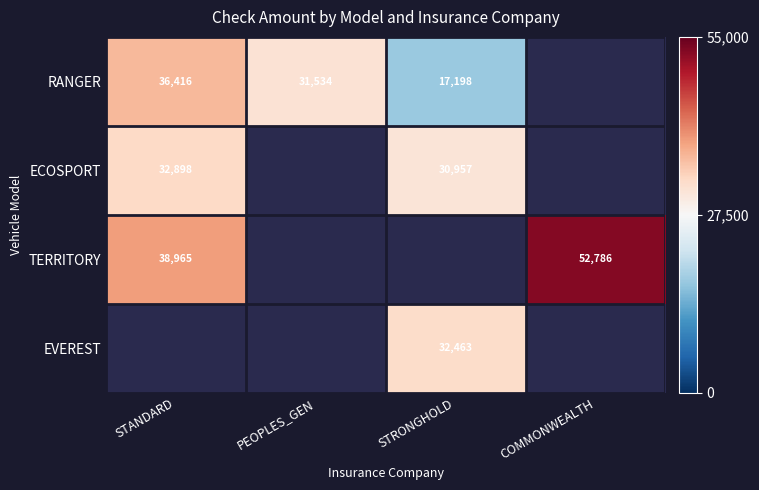

Which has a higher value, COMMONWEALTH or STANDARD?

STANDARD